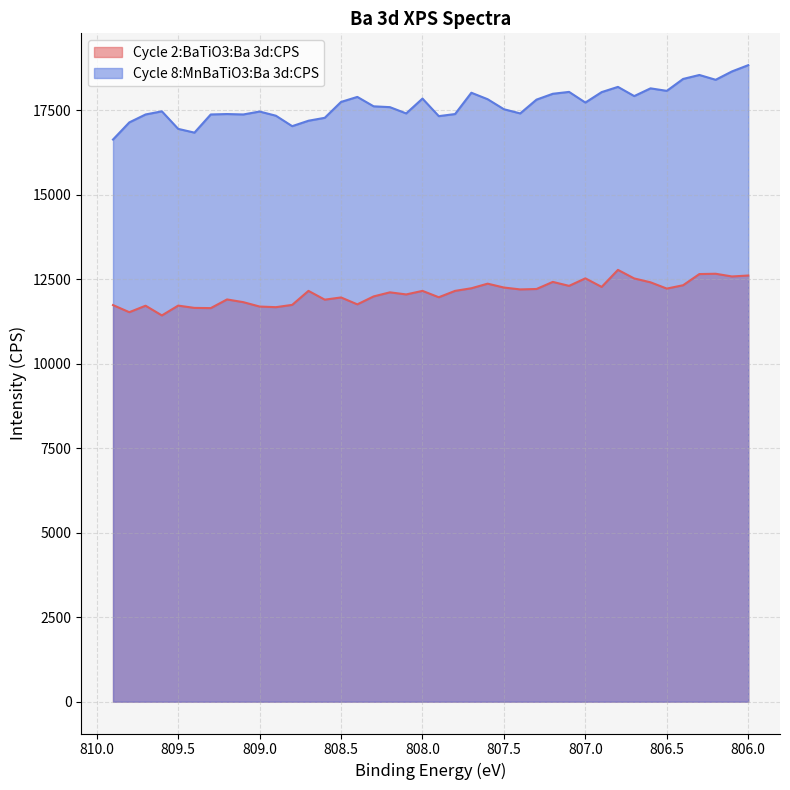

What are all the series names shown in the legend?

Cycle 2:BaTiO3:Ba 3d:CPS, Cycle 8:MnBaTiO3:Ba 3d:CPS